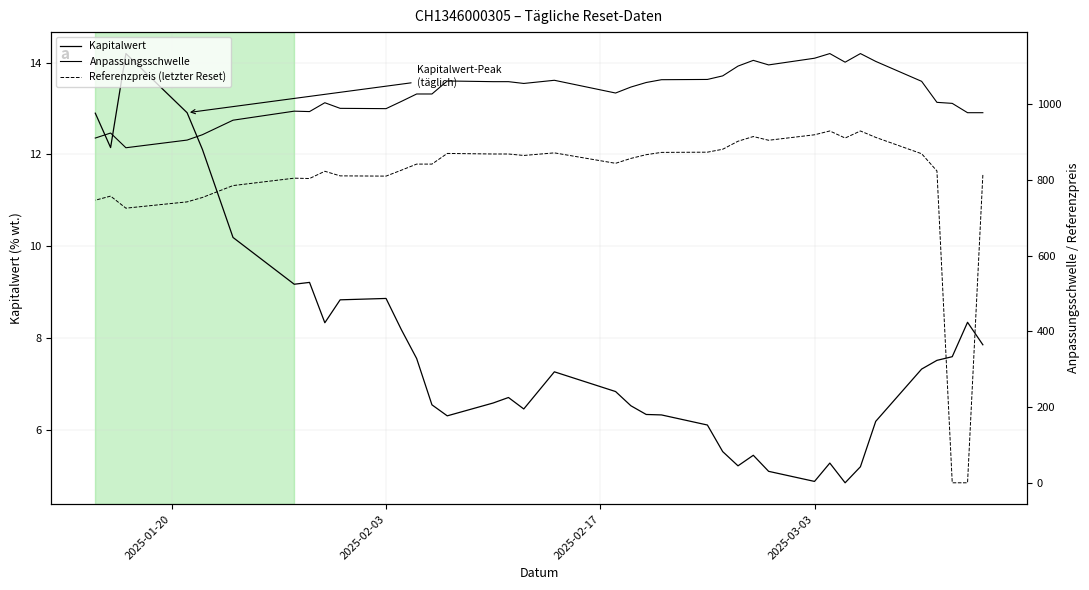

True or false: Referenzpreis (letzter Reset) and Anpassungsschwelle cross at least once.

False